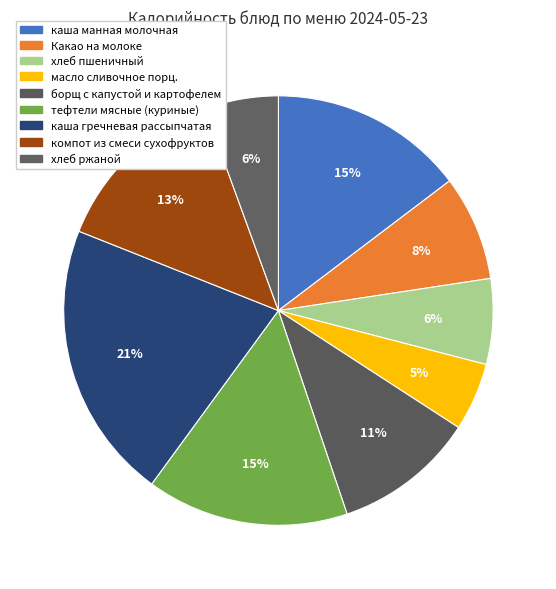

Count the number of slices in the pie.

9